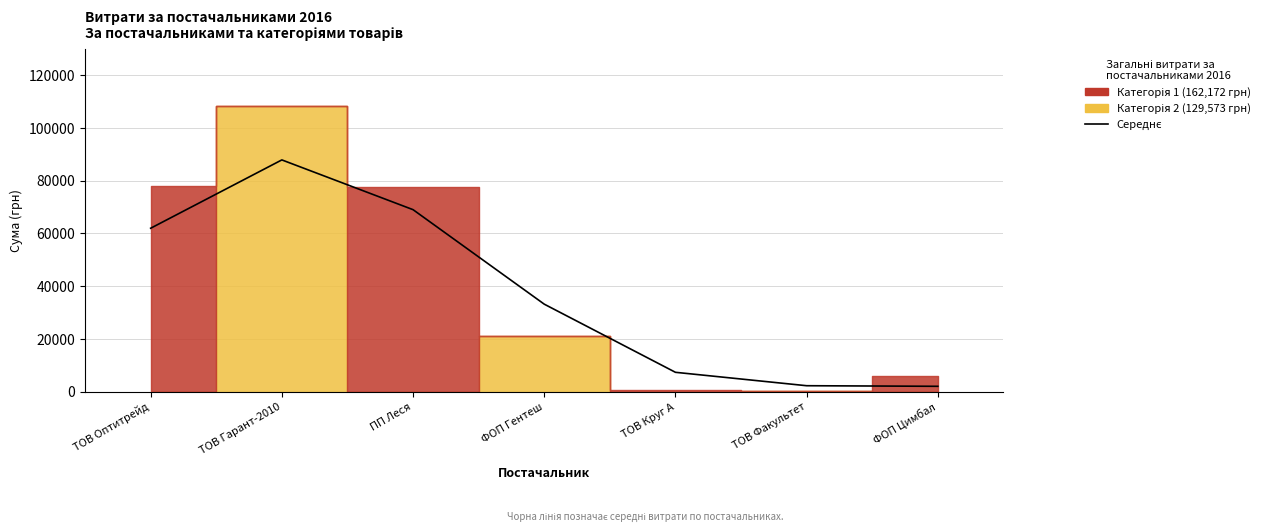

Does the chart have visible grid lines?

Yes